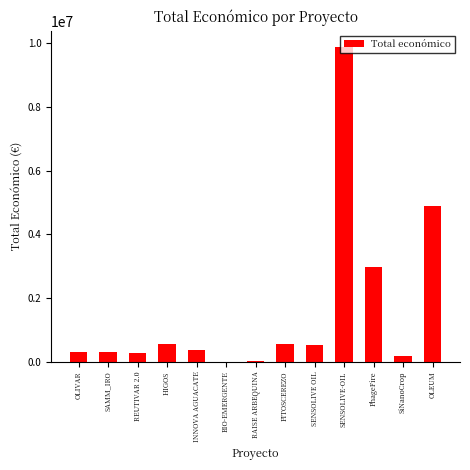

At which category does the chart reach its peak across all series?

SENSOLIVE-OIL